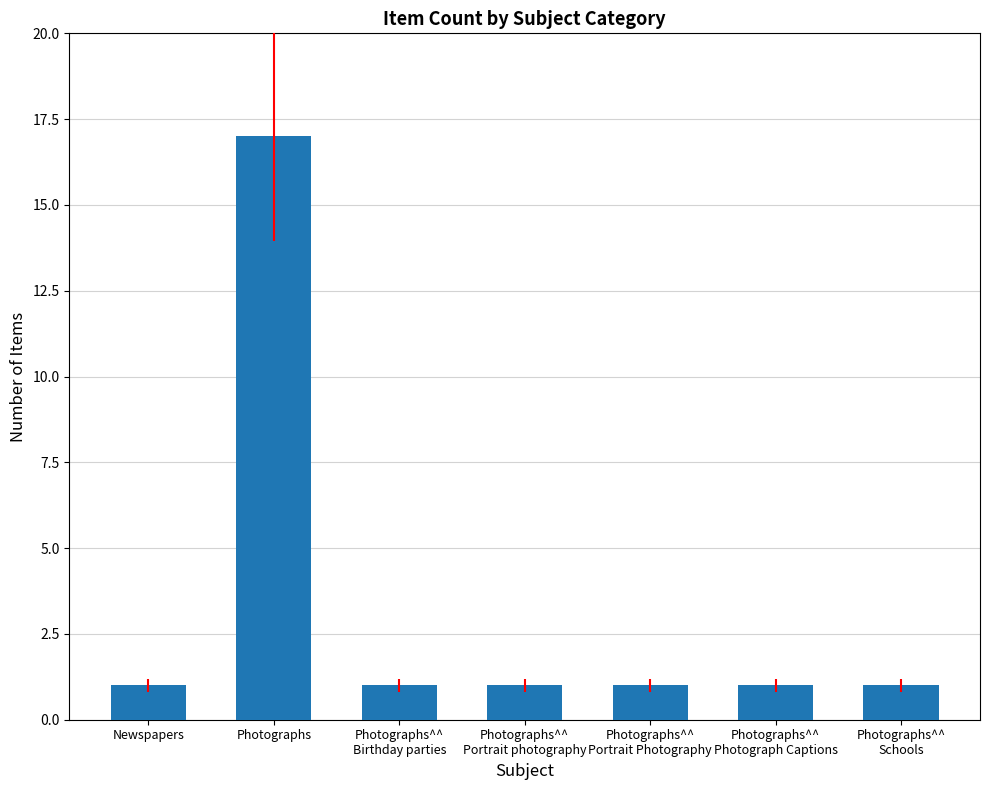

The chart shows a value of 2 at Photographs^^
Birthday parties. True or false?

False